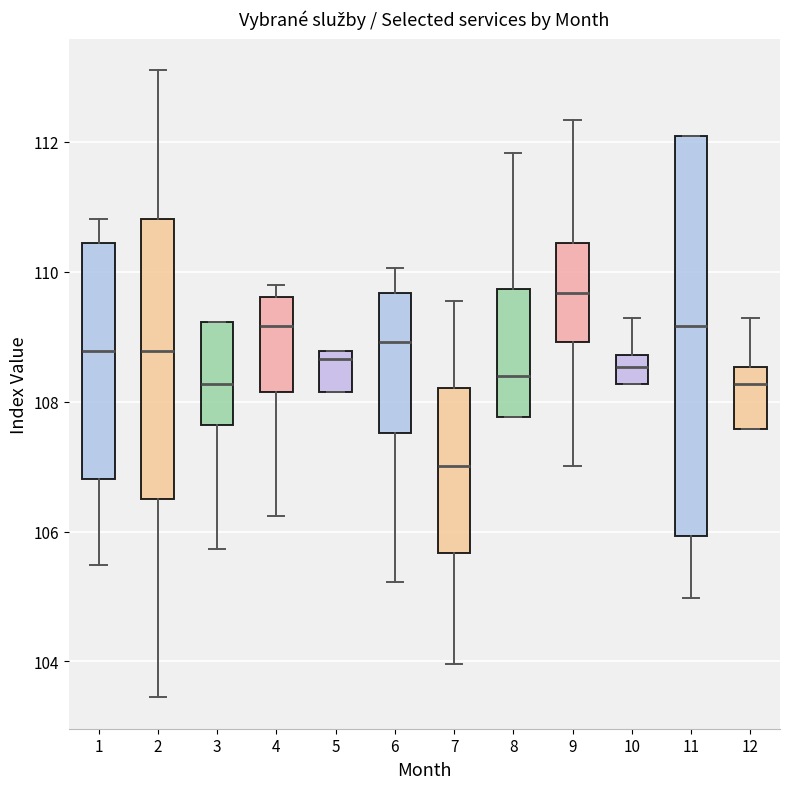

Which box has the lowest median line?

7